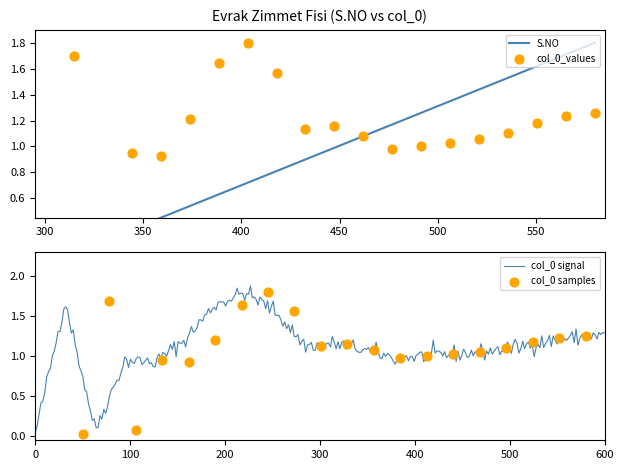

Is the value of col_0_values at 14 greater than the value of S.NO at 16?

No